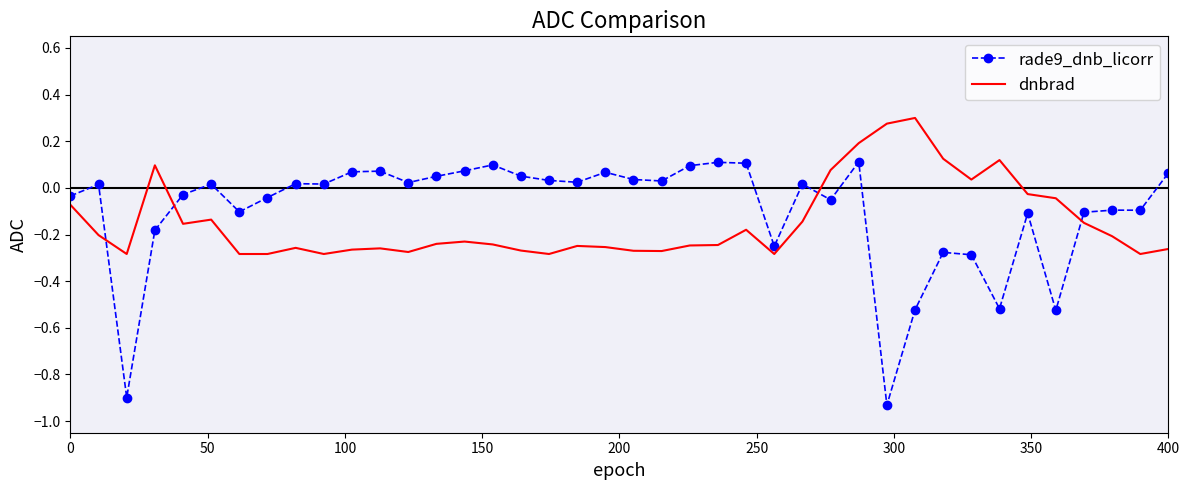

Which series has the largest range (max minus min)?

rade9_dnb_licorr